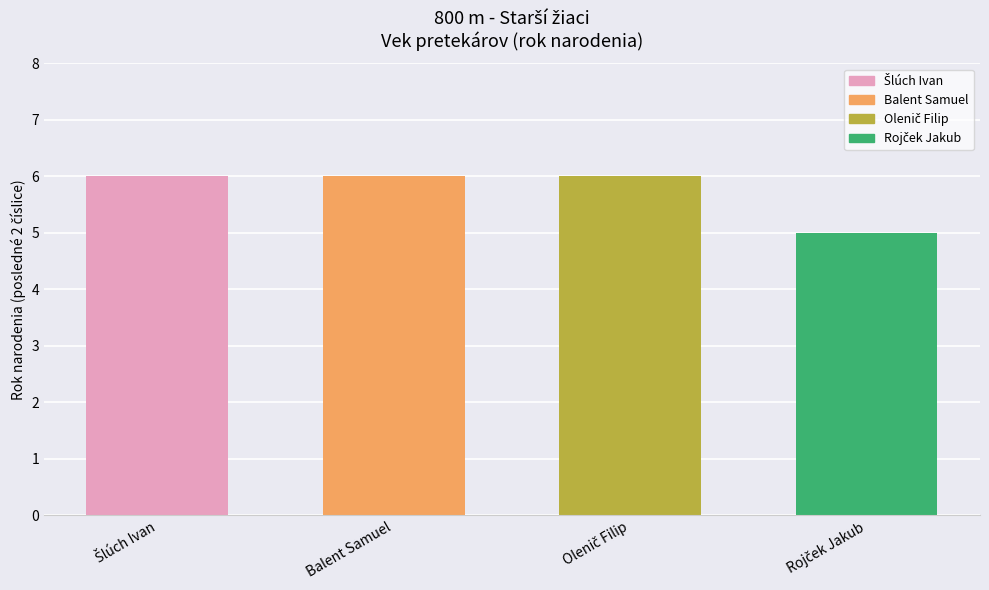

Reading left to right, what are all the values shown in this chart?

6	6	6	5